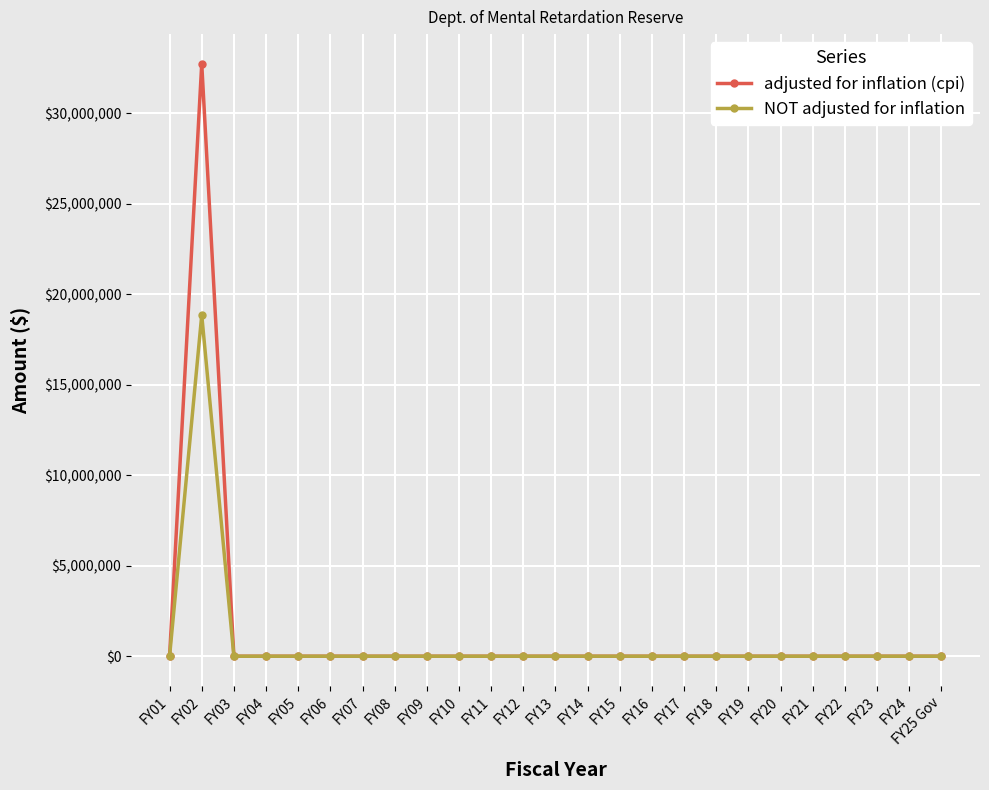

What are all the series names shown in the legend?

adjusted for inflation (cpi), NOT adjusted for inflation